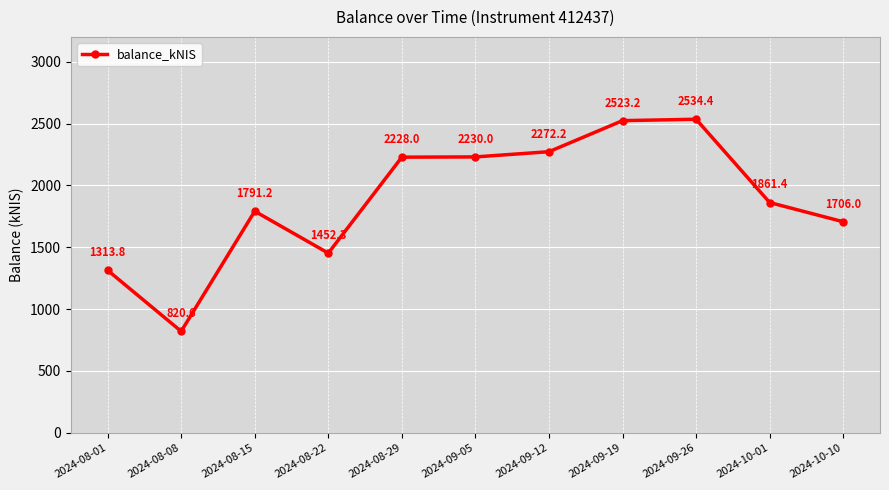

Where is the first local minimum?

2024-08-08